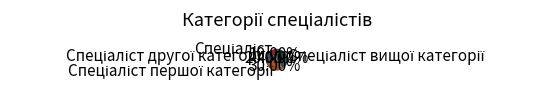

Is there a majority slice in this chart?

No